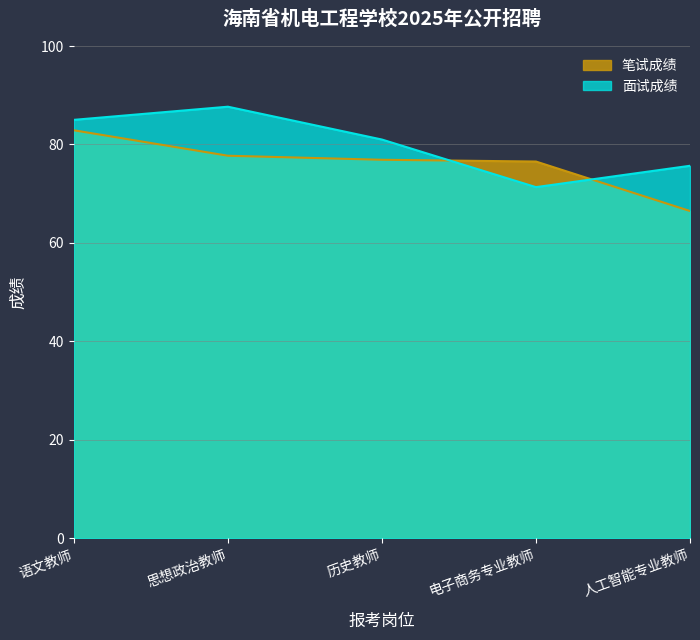

The 笔试成绩 series shows 82.9 at 语文教师. True or false?

True